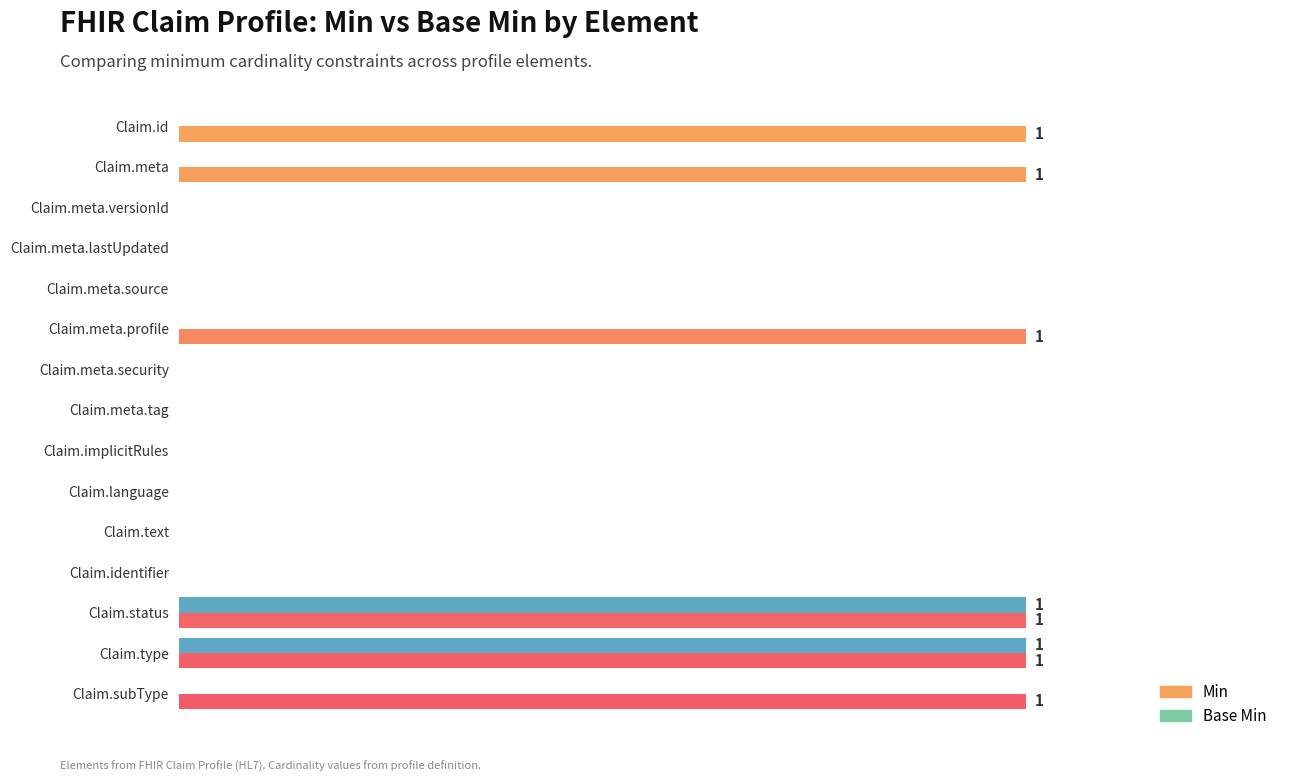

Count the Min values in the range 0 to 1.

15